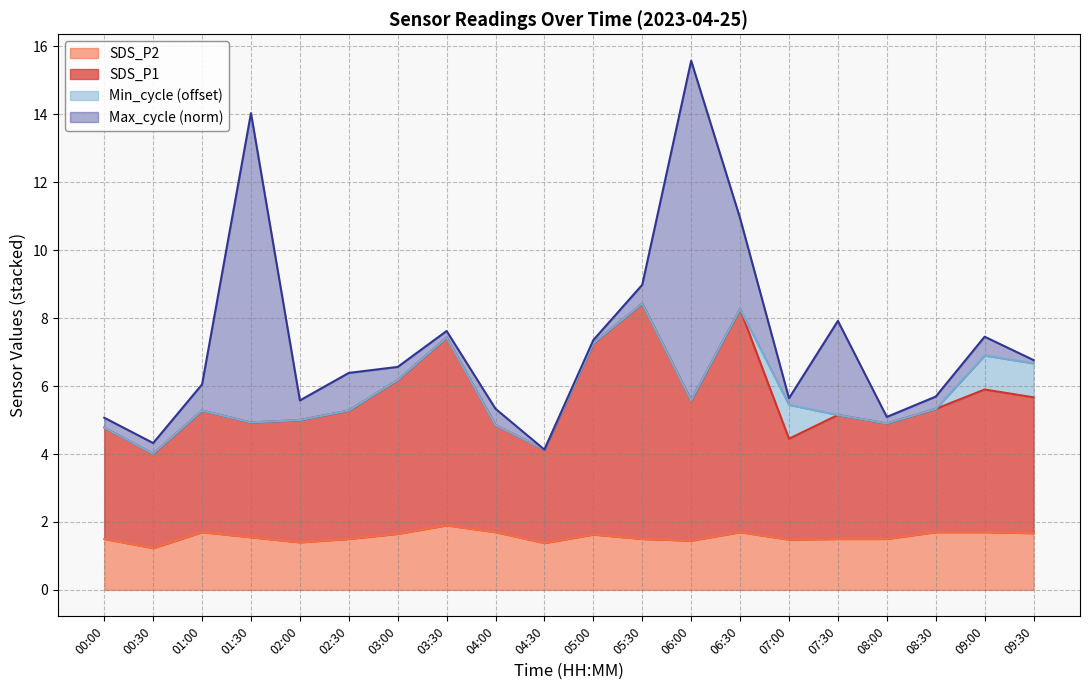

What is the label of the 2nd point from the left?

00:30